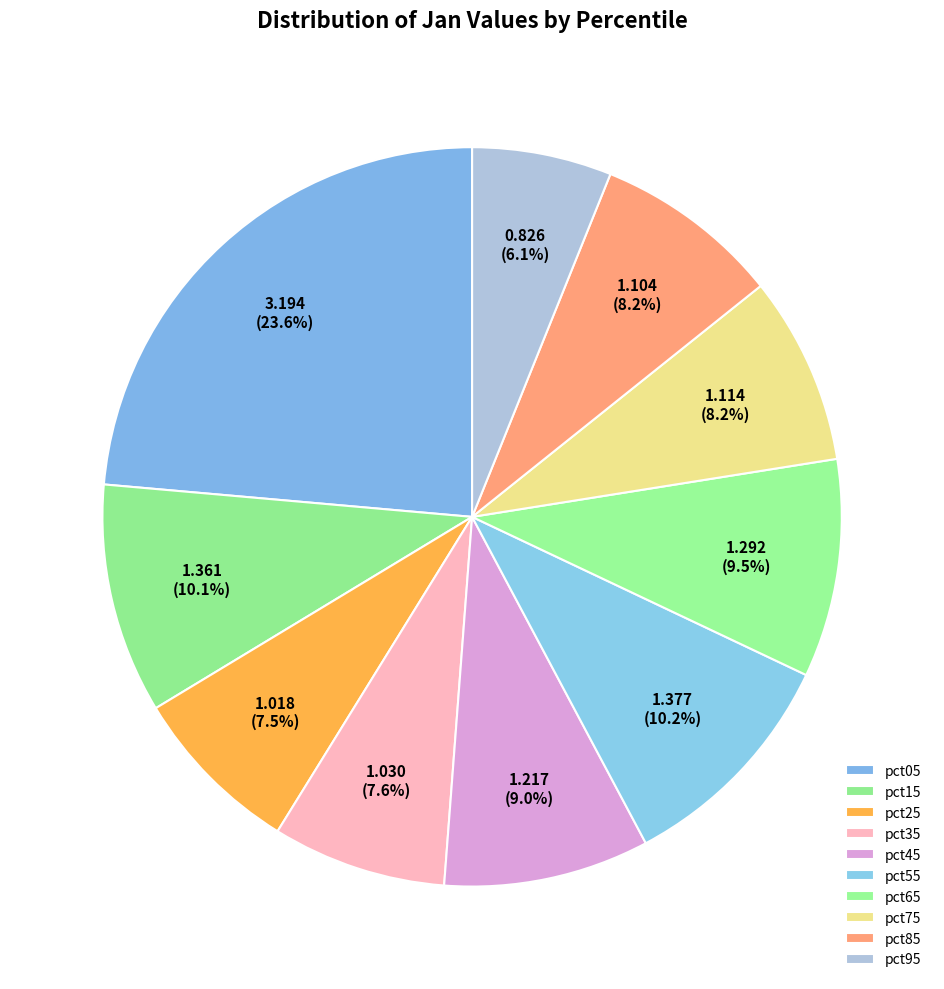

Which slice is the smallest?

pct95